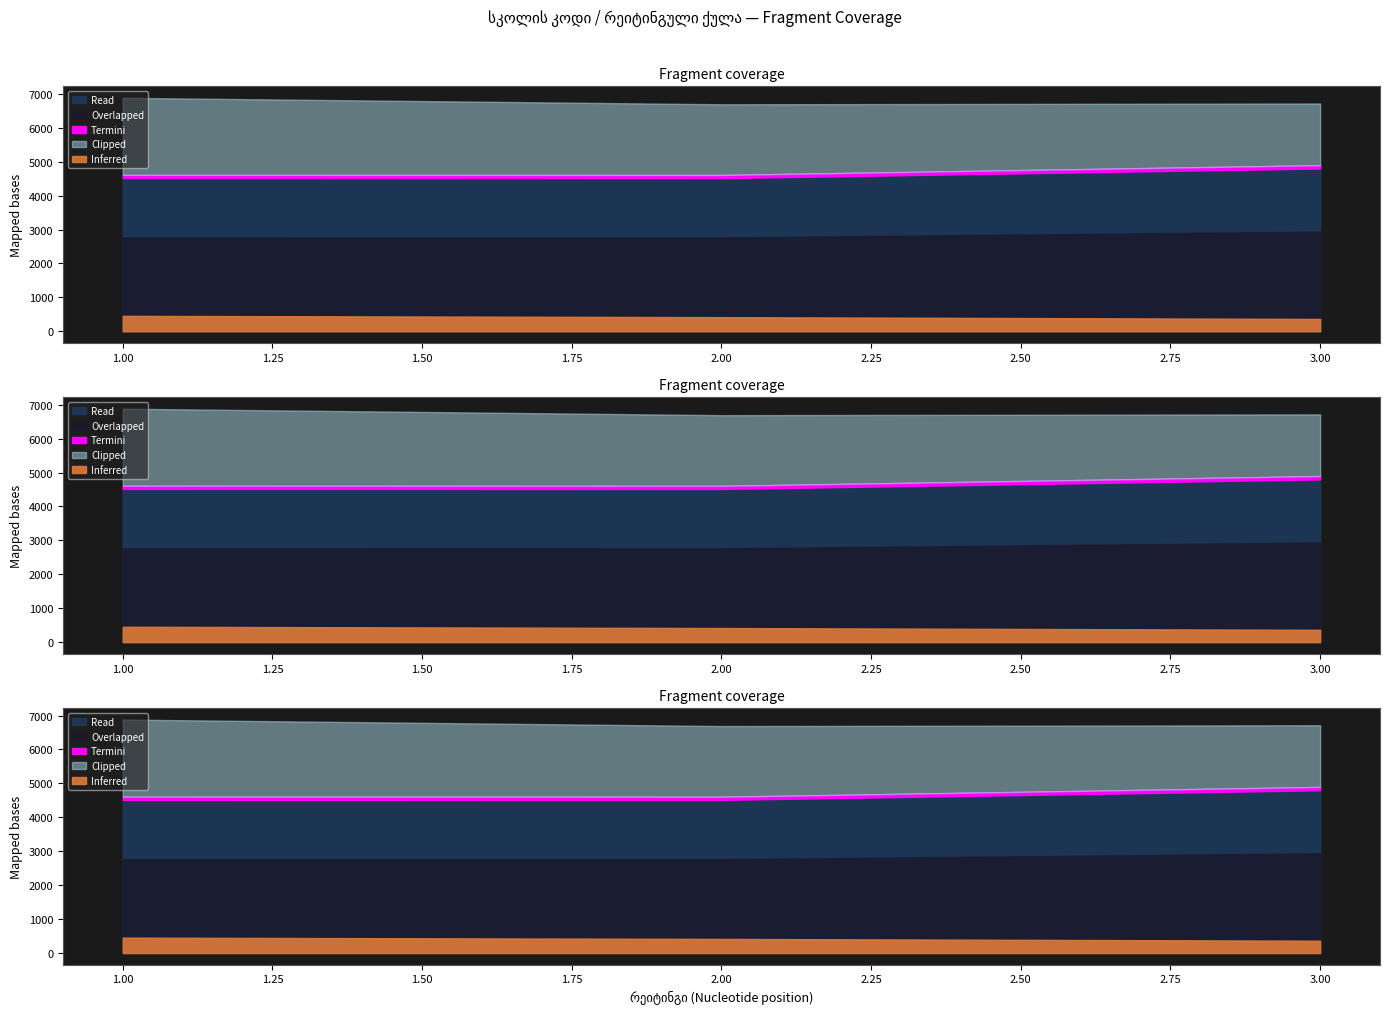

What is the difference between the სკოლის კოდი values at 2 and 1?

2.0